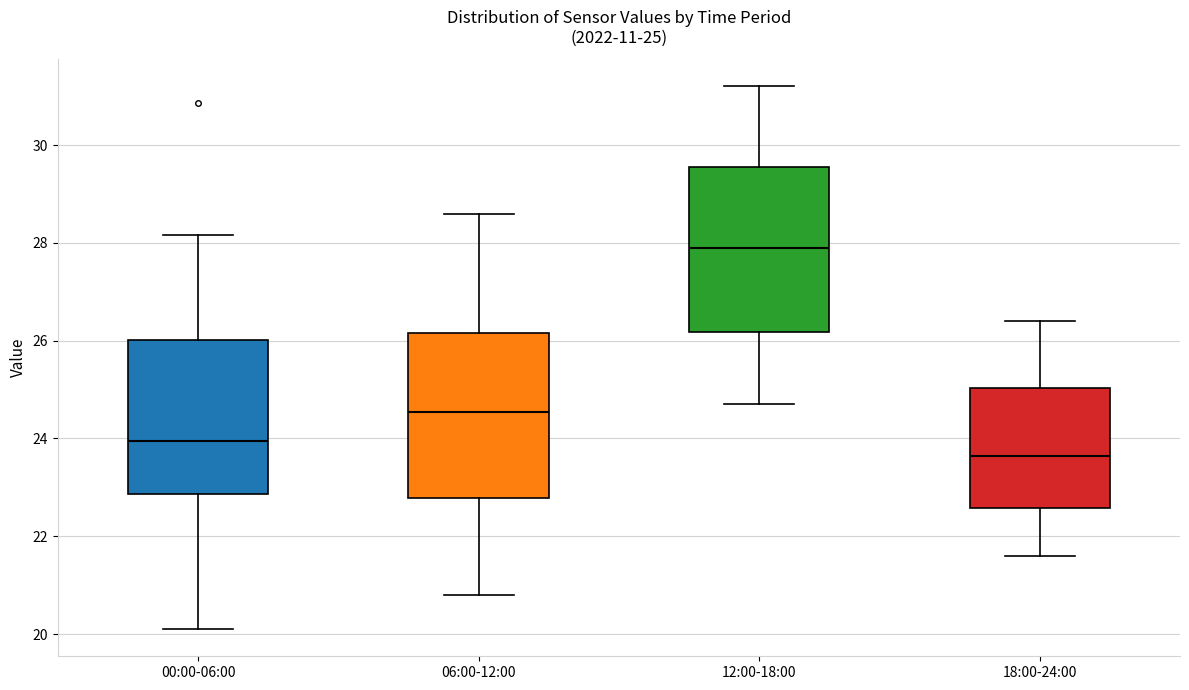

Which box has the lowest median line?

18:00-24:00